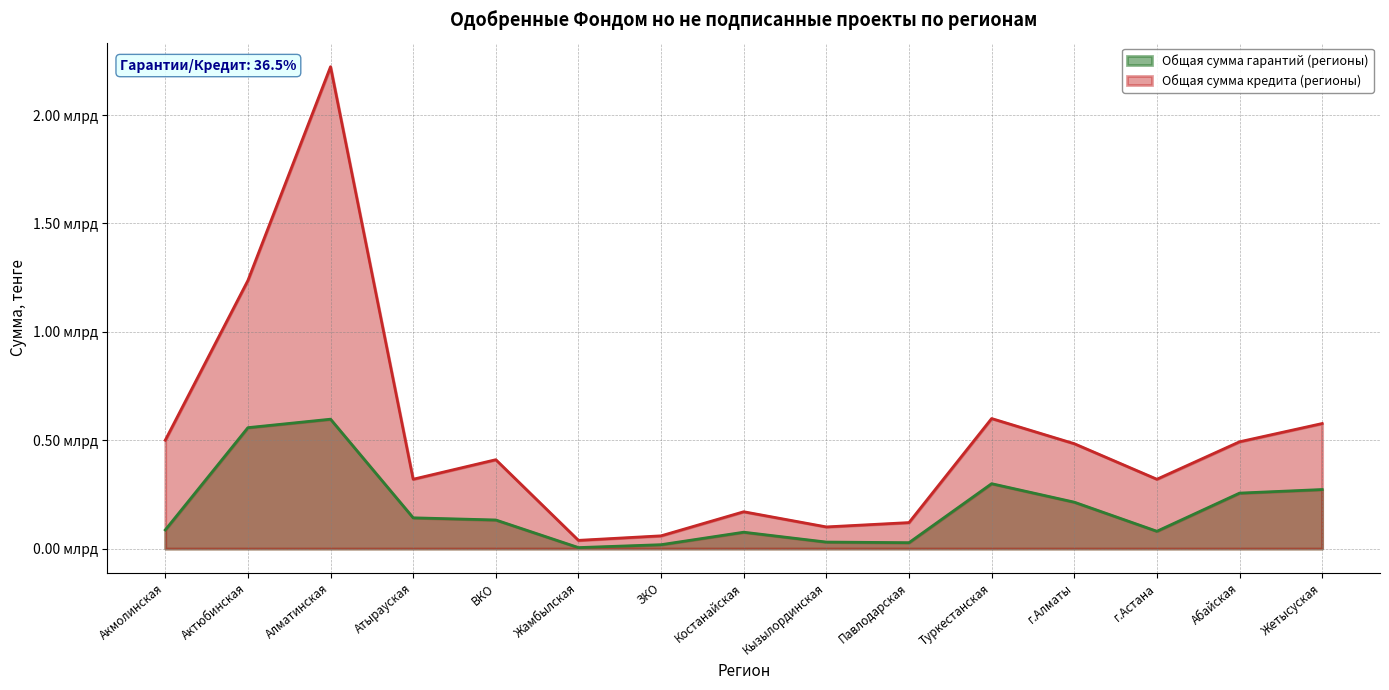

Which category has the lowest value in the Общая сумма гарантий (регионы) series?

Жамбылская